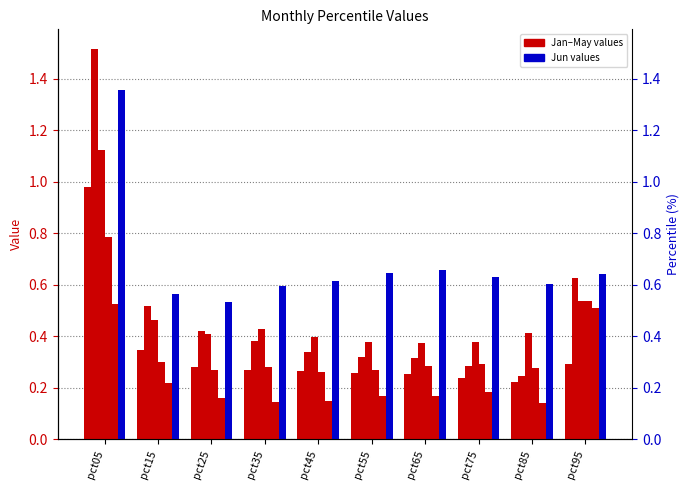

Reading left to right, extract all data points from this chart.

Jan: pct05=1.0	pct15=0.3	pct25=0.3	pct35=0.3	pct45=0.3	pct55=0.3	pct65=0.3	pct75=0.2	pct85=0.2	pct95=0.3
Feb: pct05=1.5	pct15=0.5	pct25=0.4	pct35=0.4	pct45=0.3	pct55=0.3	pct65=0.3	pct75=0.3	pct85=0.2	pct95=0.6
Mar: pct05=1.1	pct15=0.5	pct25=0.4	pct35=0.4	pct45=0.4	pct55=0.4	pct65=0.4	pct75=0.4	pct85=0.4	pct95=0.5
Apr: pct05=0.8	pct15=0.3	pct25=0.3	pct35=0.3	pct45=0.3	pct55=0.3	pct65=0.3	pct75=0.3	pct85=0.3	pct95=0.5
May: pct05=0.5	pct15=0.2	pct25=0.2	pct35=0.1	pct45=0.1	pct55=0.2	pct65=0.2	pct75=0.2	pct85=0.1	pct95=0.5
Jun: pct05=1.4	pct15=0.6	pct25=0.5	pct35=0.6	pct45=0.6	pct55=0.6	pct65=0.7	pct75=0.6	pct85=0.6	pct95=0.6